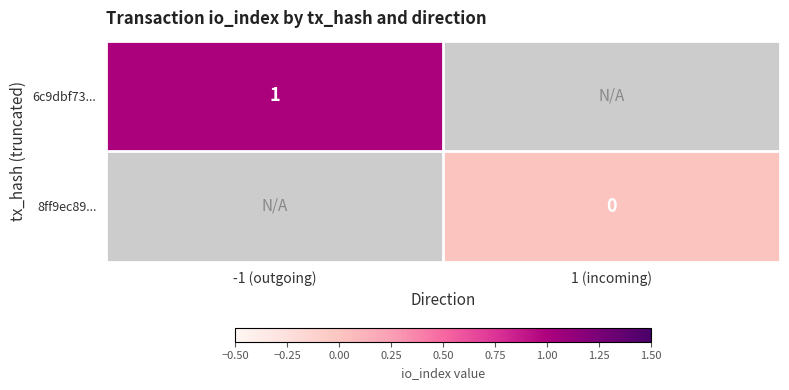

The value of 6c9dbf73... at -1 (outgoing) is 0. True or false?

False